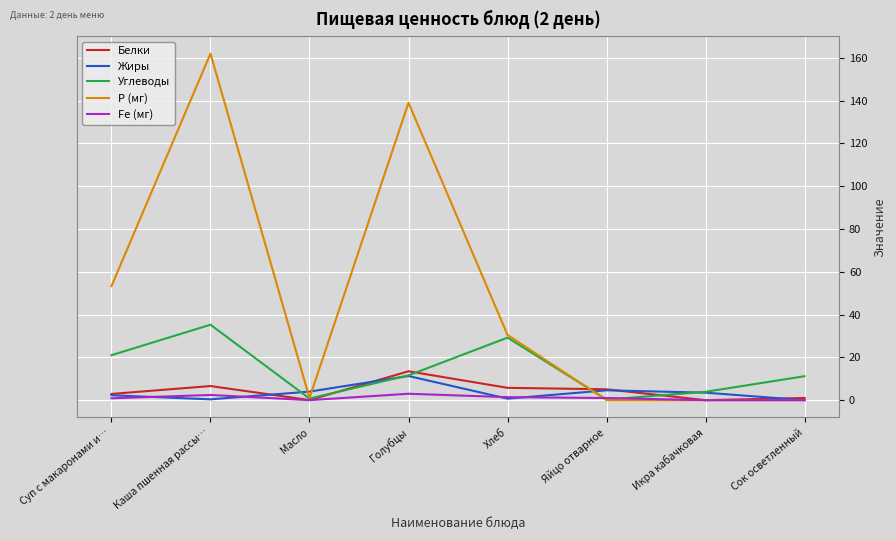

At which category does Белки reach its first local valley?

Масло